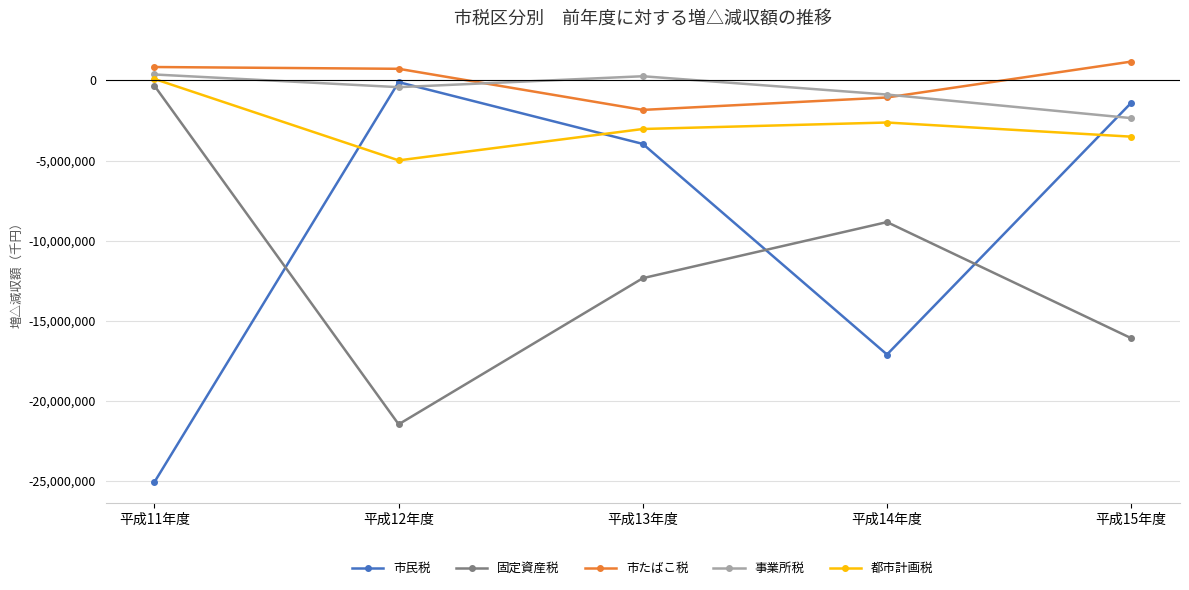

What is the label of the 2nd point from the right?

平成14年度